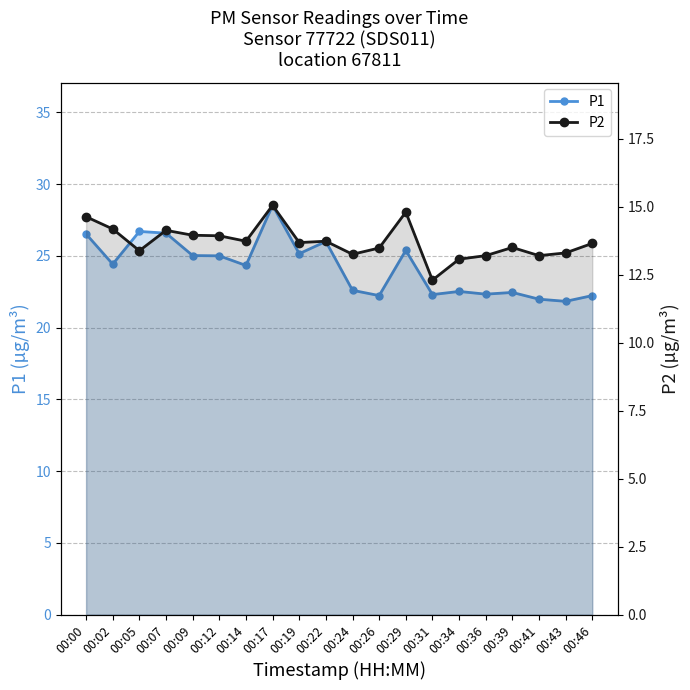

True or false: P2 has a value of 7.3 at 00:17.

False